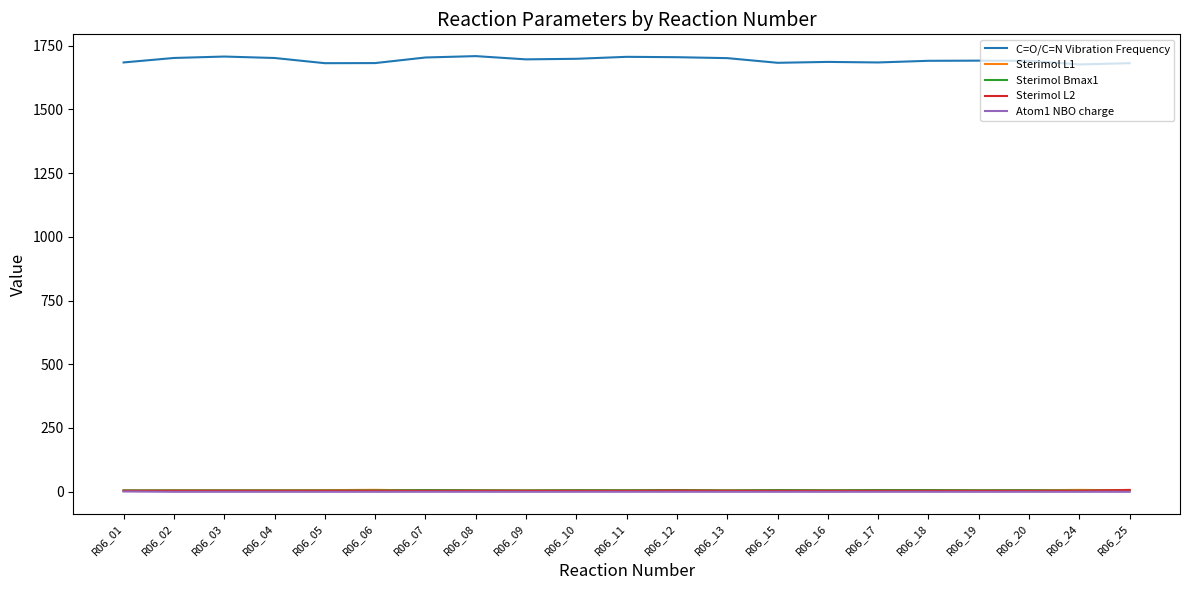

Is the value of C=O/C=N Vibration Frequency at R06_04 greater than the value of Atom1 NBO charge at R06_11?

Yes